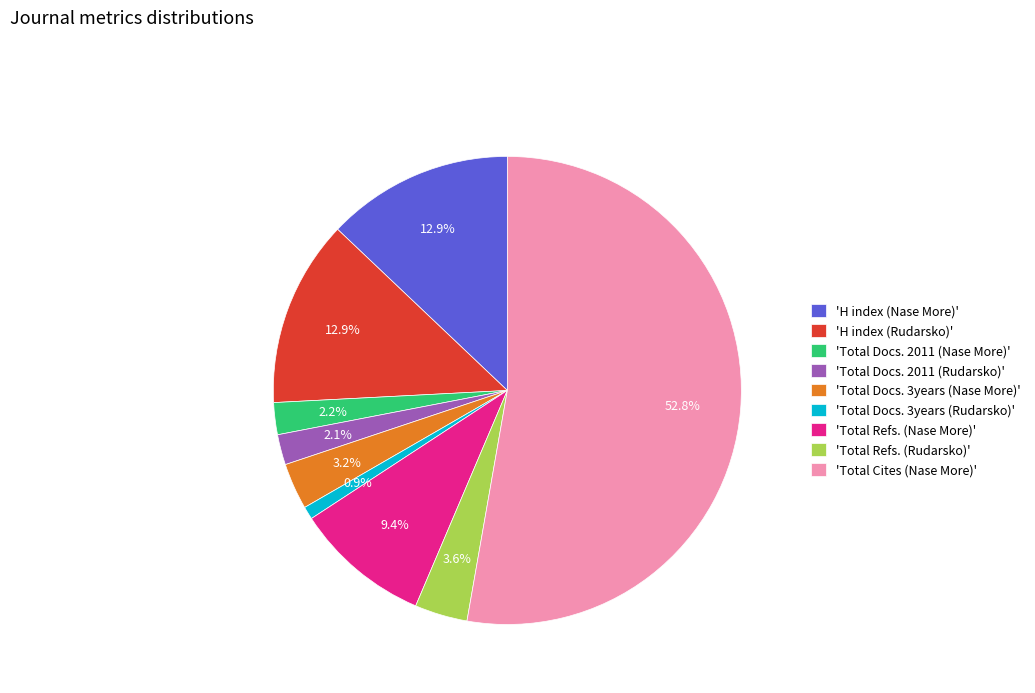

Does any single category account for the majority?

Yes